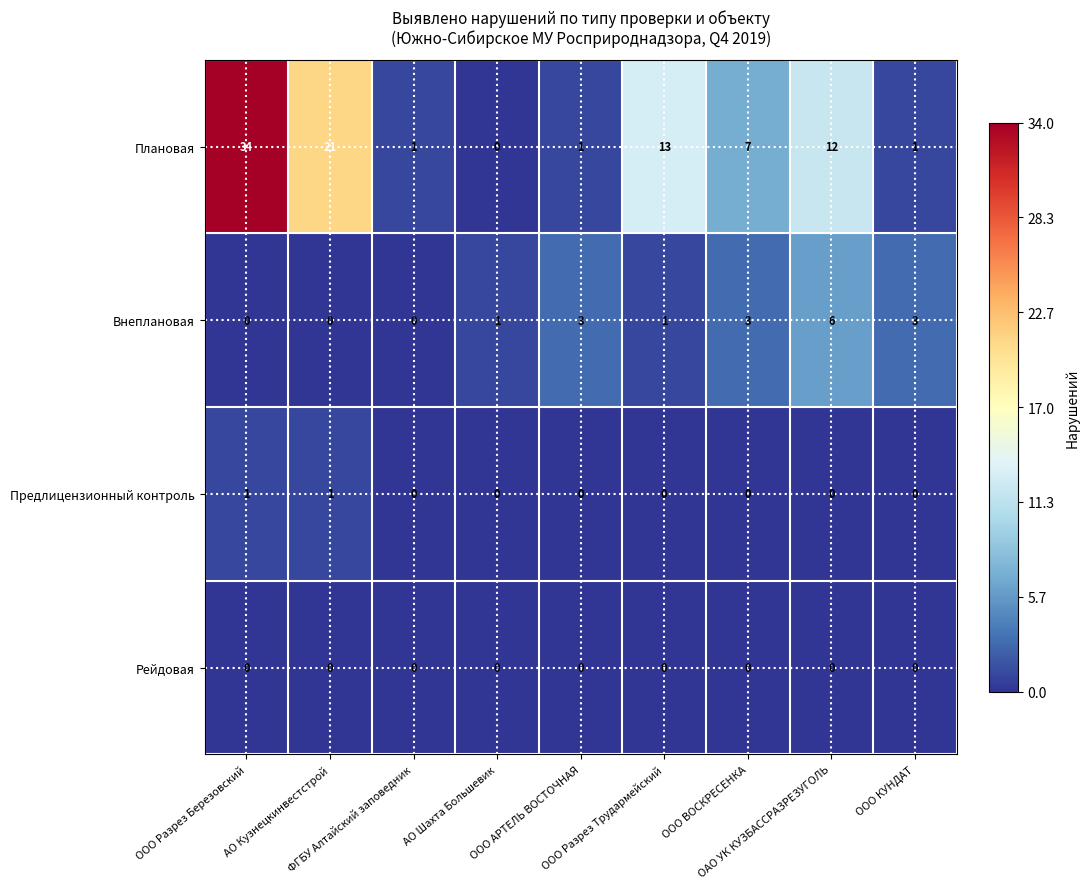

What is the difference between the second highest and second lowest values in the Плановая series?

20